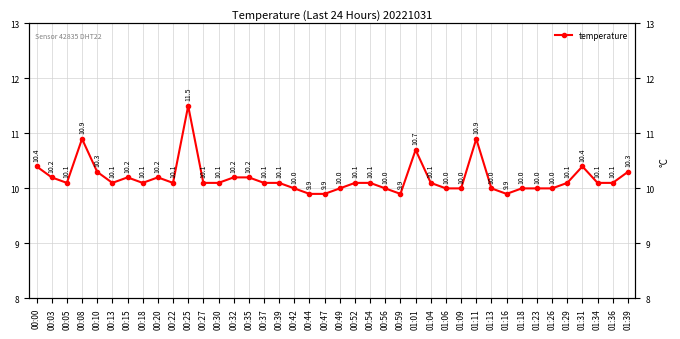

At which category does the chart reach its minimum across all series?

00:44